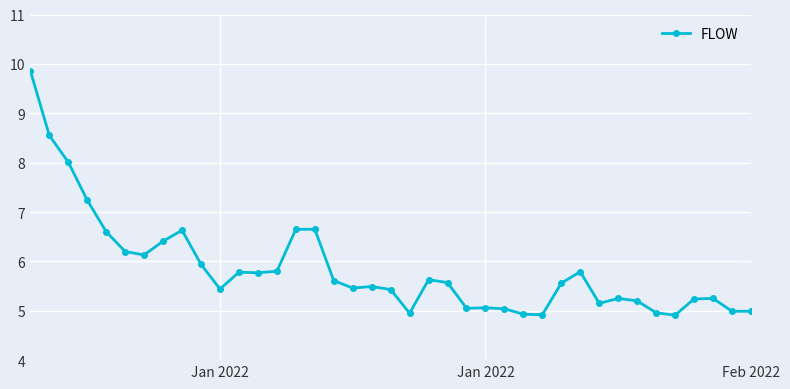

How many categories are shown in the chart?

39